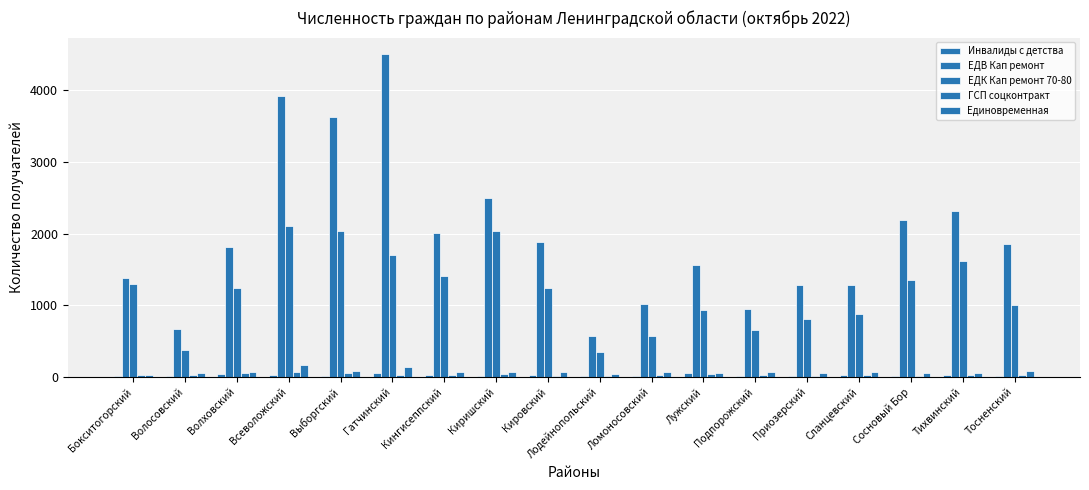

Are the bars horizontal?

No